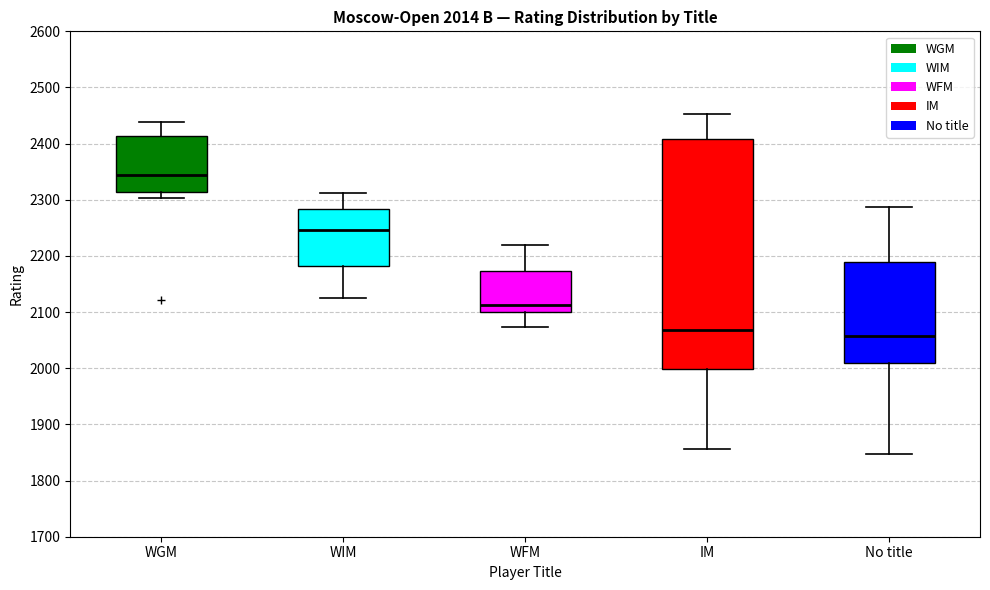

Which box has the lowest median line?

No title